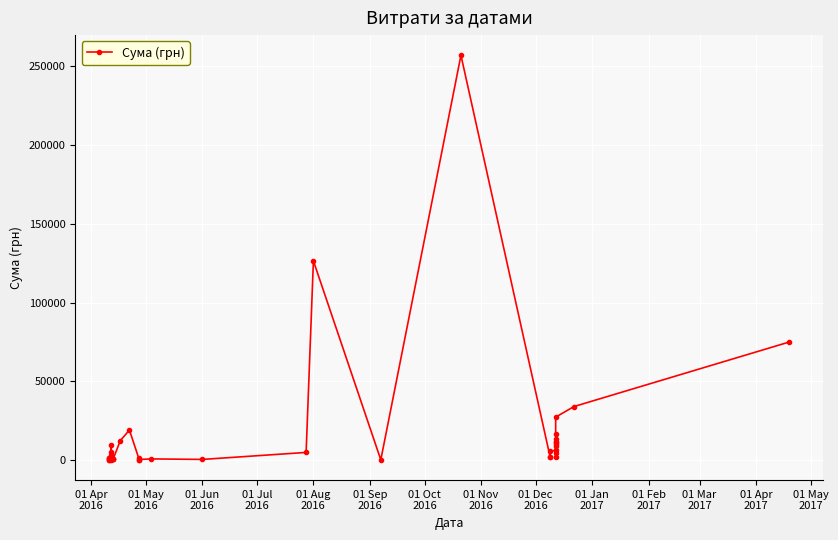

Reading left to right, transcribe all the data shown in this chart.

205.0	52.4	969.7	646.9	1036.8	3202.5	655.0	9721.0	210.0	715.2	4999.4	441.0	891.0	376.0	12288.0	19017.7	1528.2	226.4	297.0	678.6	352.0	4798.5	126494.0	84.5	257087.8	1680.0	2050.0	5400.0	6242.0	1590.0	11706.0	10328.0	13320.0	11602.0	8780.0	4440.0	16555.0	27210.0	33933.9	74870.0